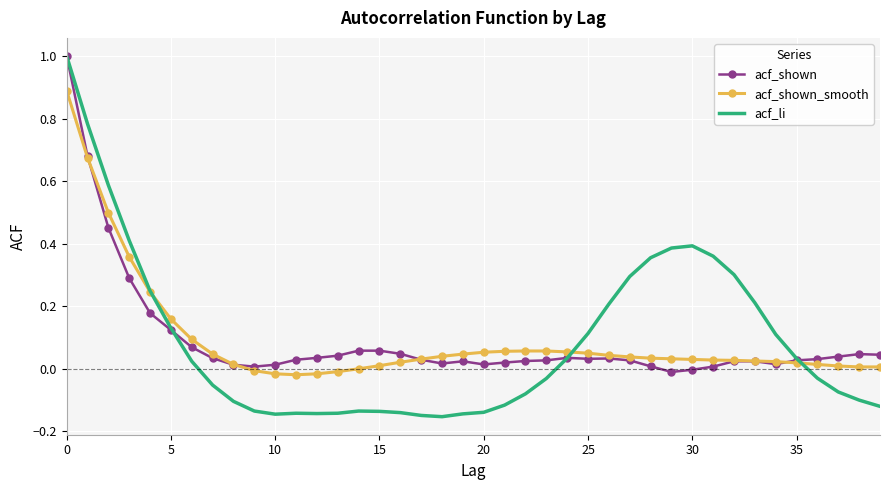

Which series has the largest range (max minus min)?

acf_li